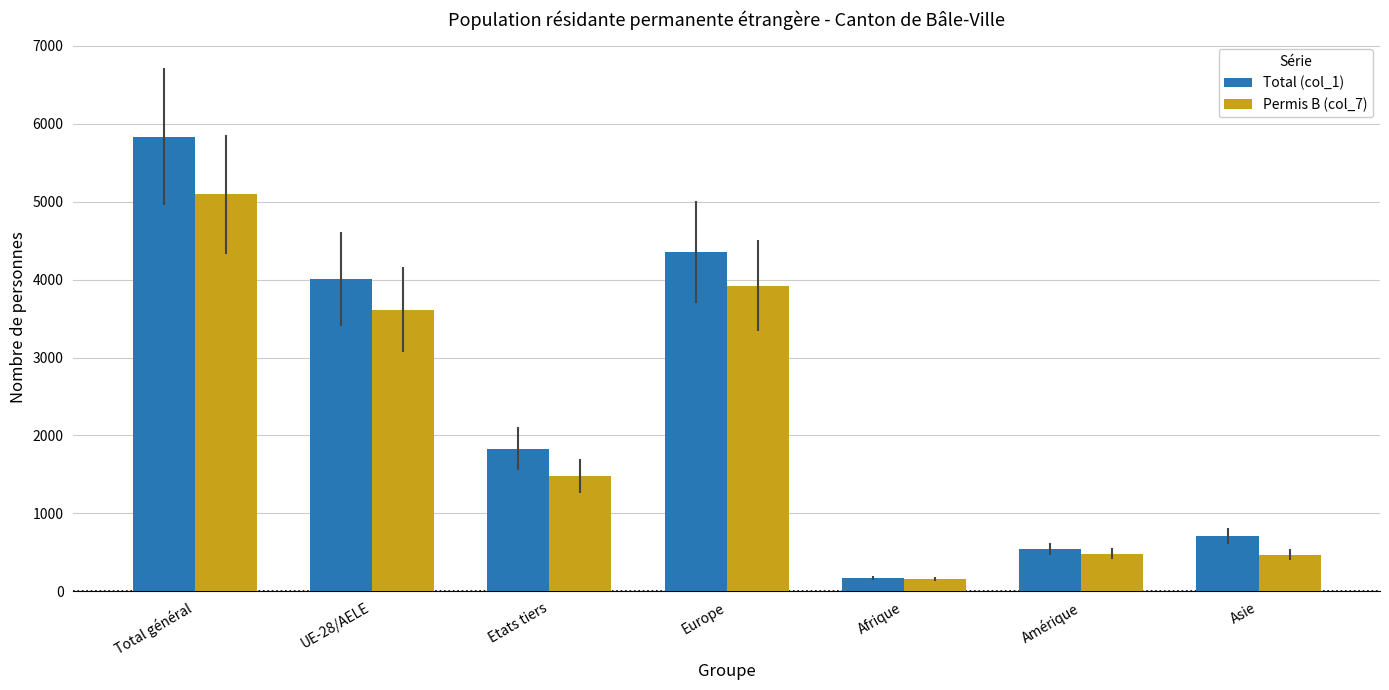

Which series changed the most between Total général and Amérique?

Total (col_1)